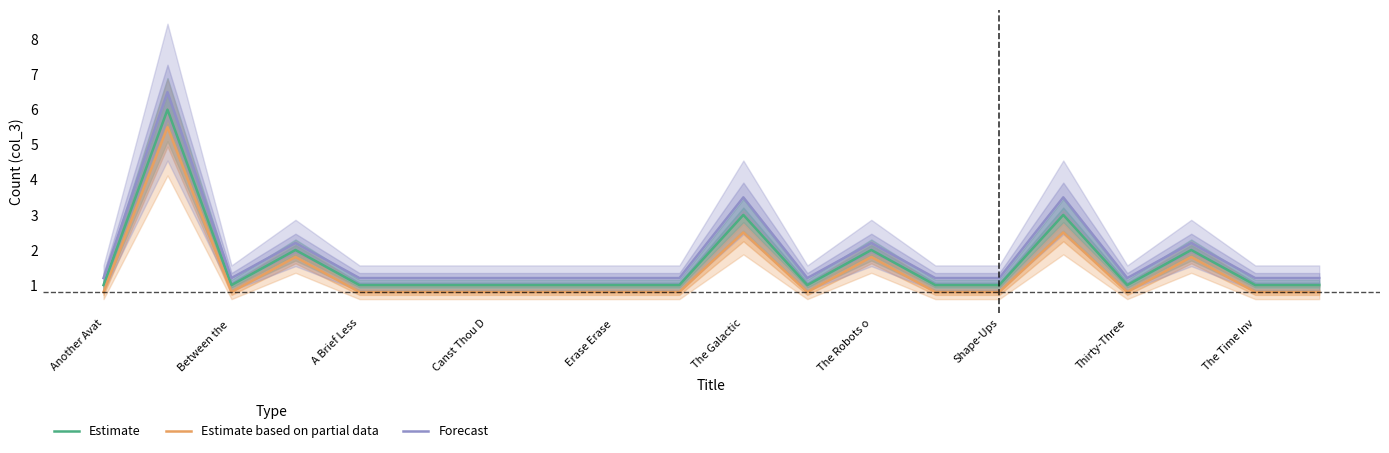

Does the chart display data point markers on the line(s)?

No